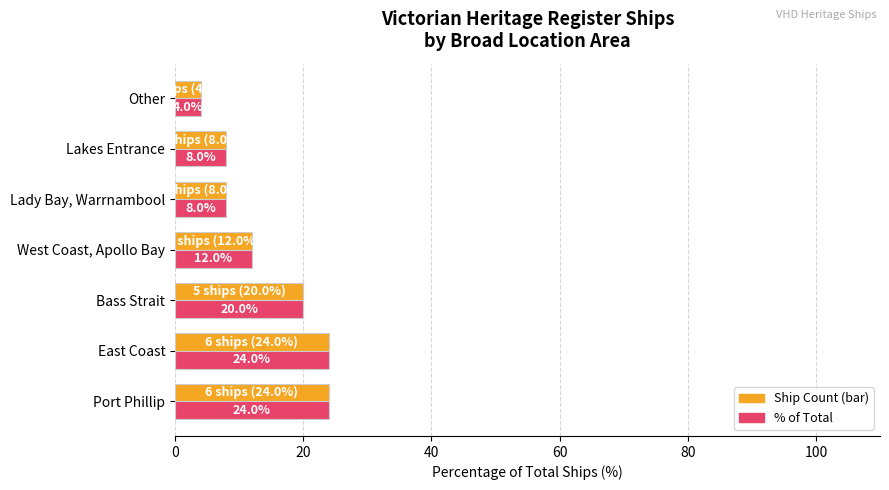

What is the total value across all series at Other?

8